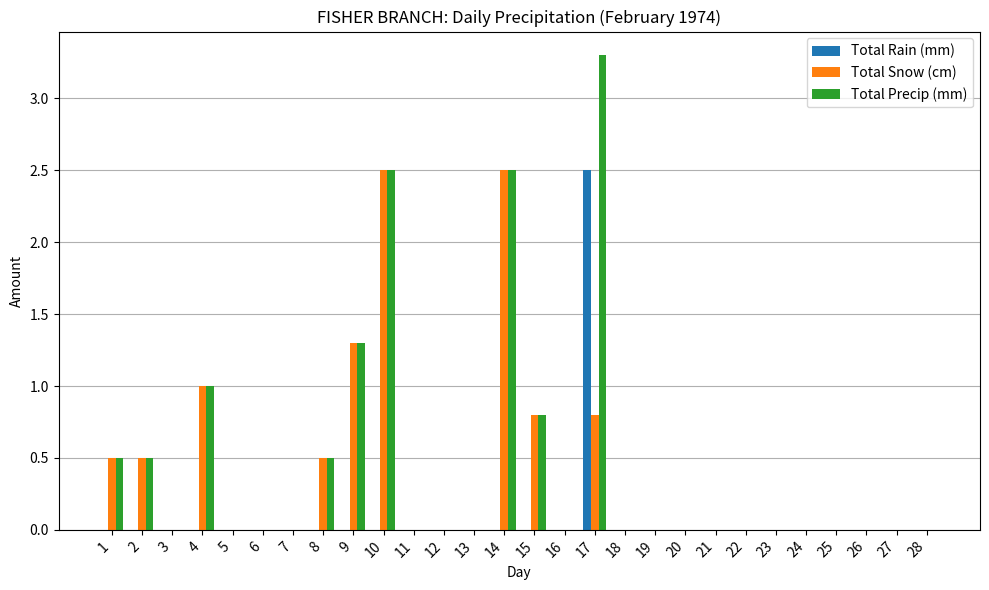

What is the sum of the Total Snow (cm) values at 18 and 14?

2.5